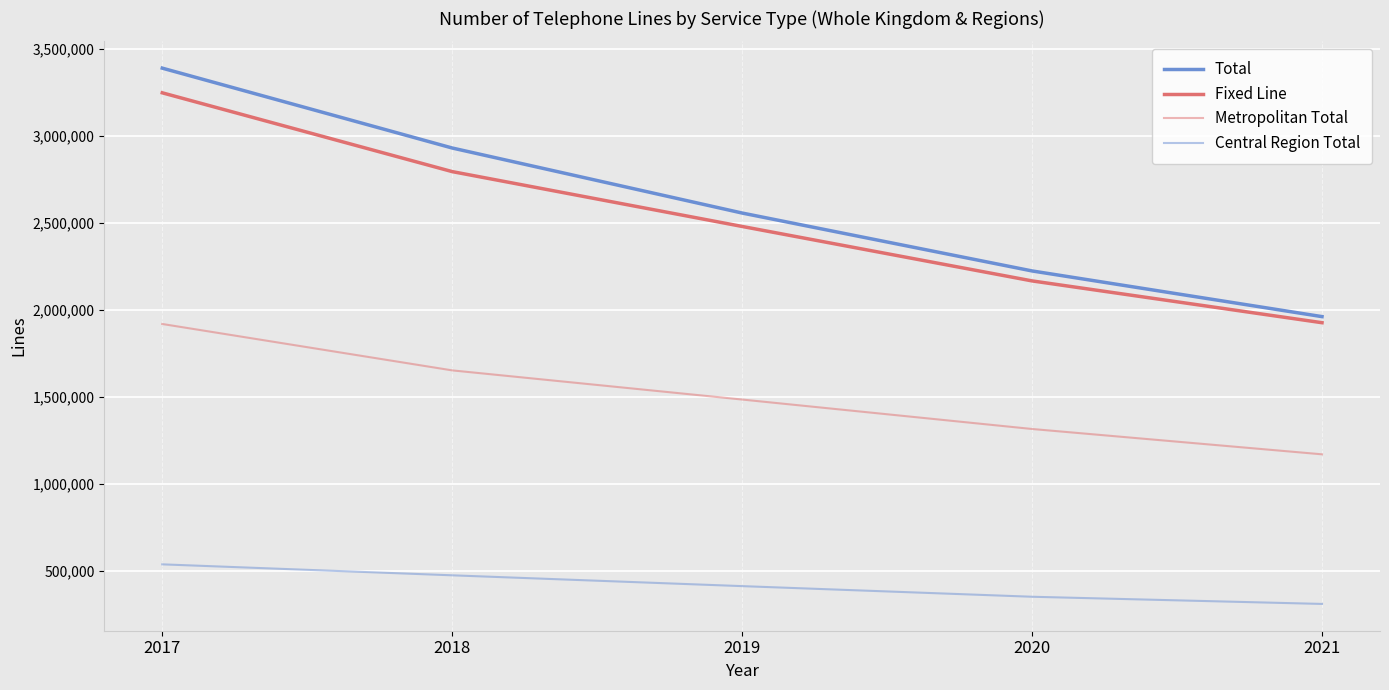

At 2017, list the series in order from largest to smallest.

Total, Fixed Line, Metropolitan Total, Central Region Total